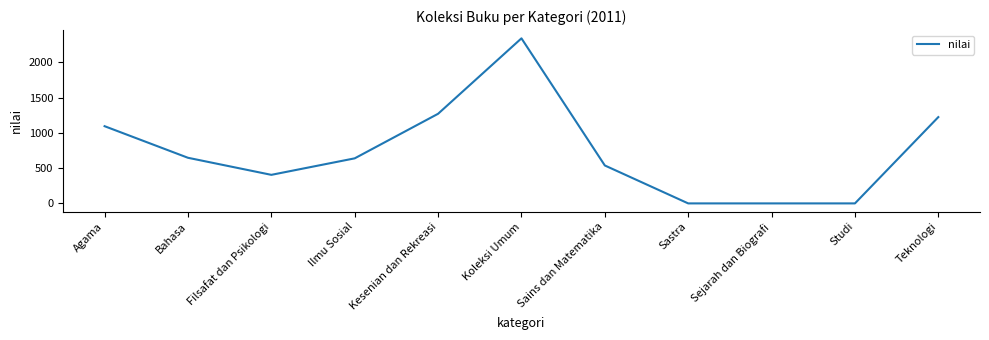

True or false: the data has more than 0 interior local peaks.

True